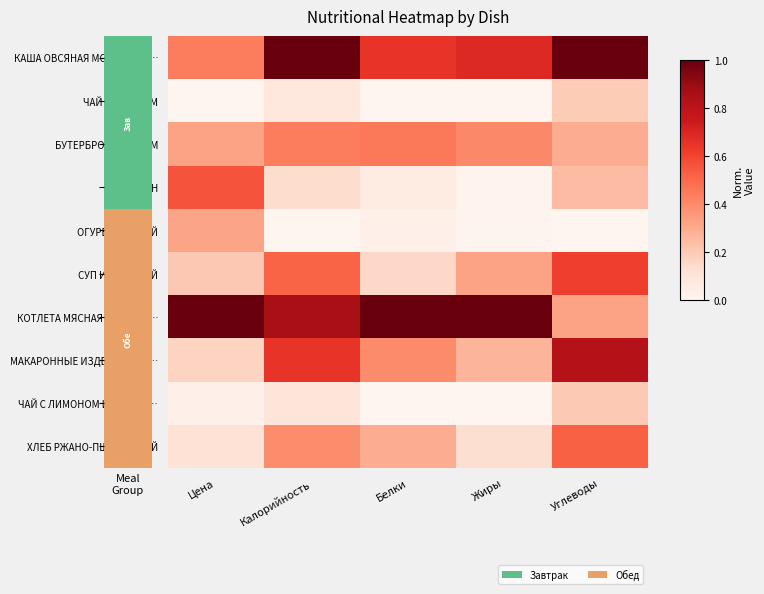

List the series in order of their peak value, lowest first.

ЧАЙ С САХАРОМ, ЧАЙ С ЛИМОНОМ И САХАРО…, ОГУРЕЦ СВЕЖИЙ, БУТЕРБРОД С СЫРОМ, ХЛЕБ РЖАНО-ПШЕНИЧНЫЙ, МАНДАРИН, СУП ИЗ ОВОЩЕЙ, МАКАРОННЫЕ ИЗДЕЛИЯ ОТВ…, КАША ОВСЯНАЯ МОЛОЧНАЯ …, КОТЛЕТА МЯСНАЯ РУБЛЕНА…